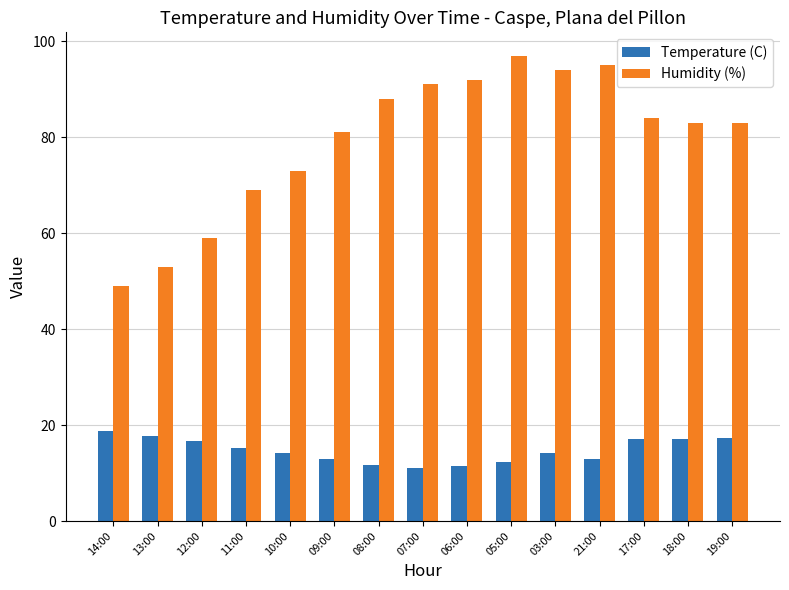

What is the difference between the maximum and minimum values in the Temperature (C) series?

7.6